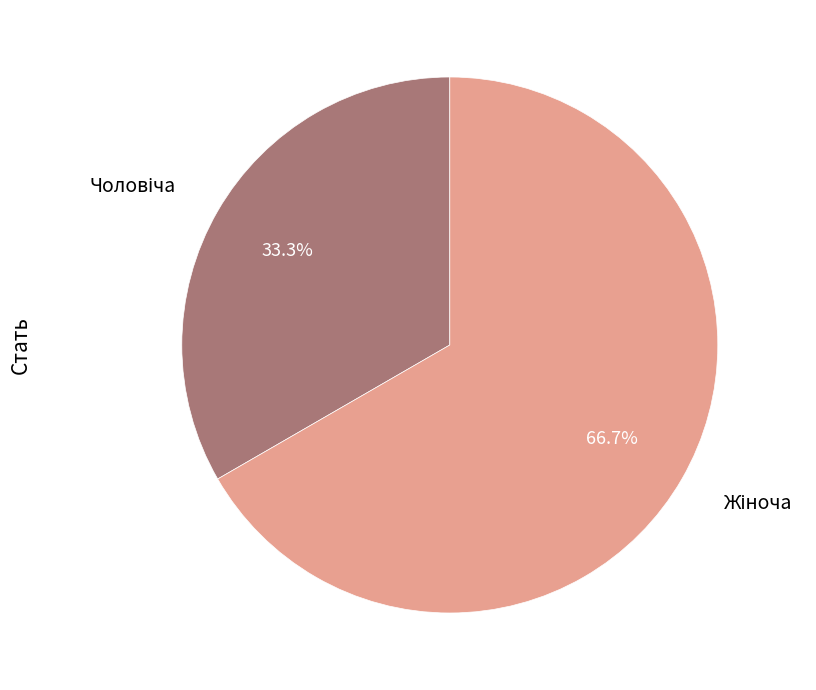

How many segments does this pie chart have?

2